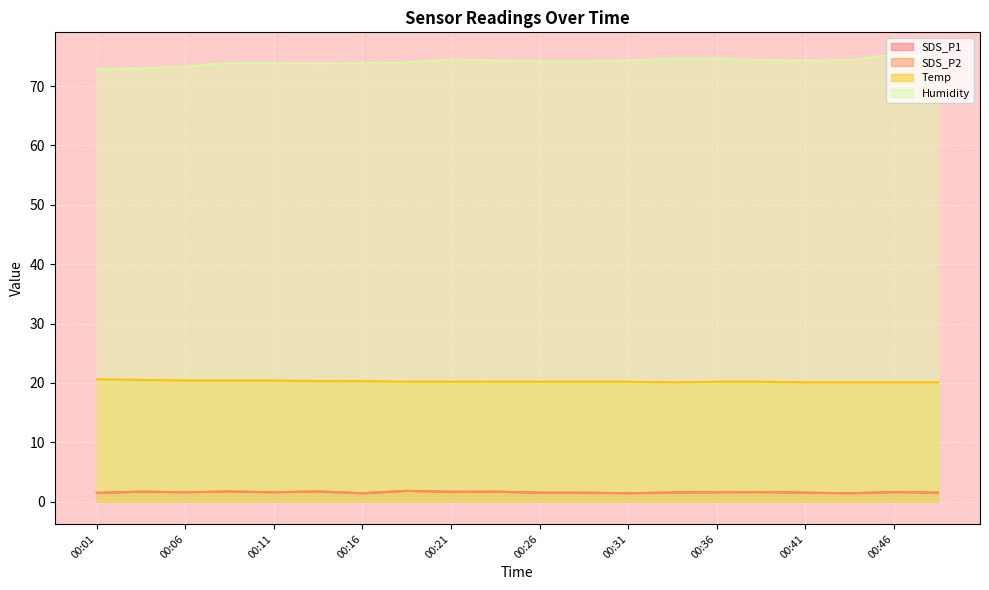

List the series in order of their peak value, lowest first.

SDS_P1, SDS_P2, Temp, Humidity